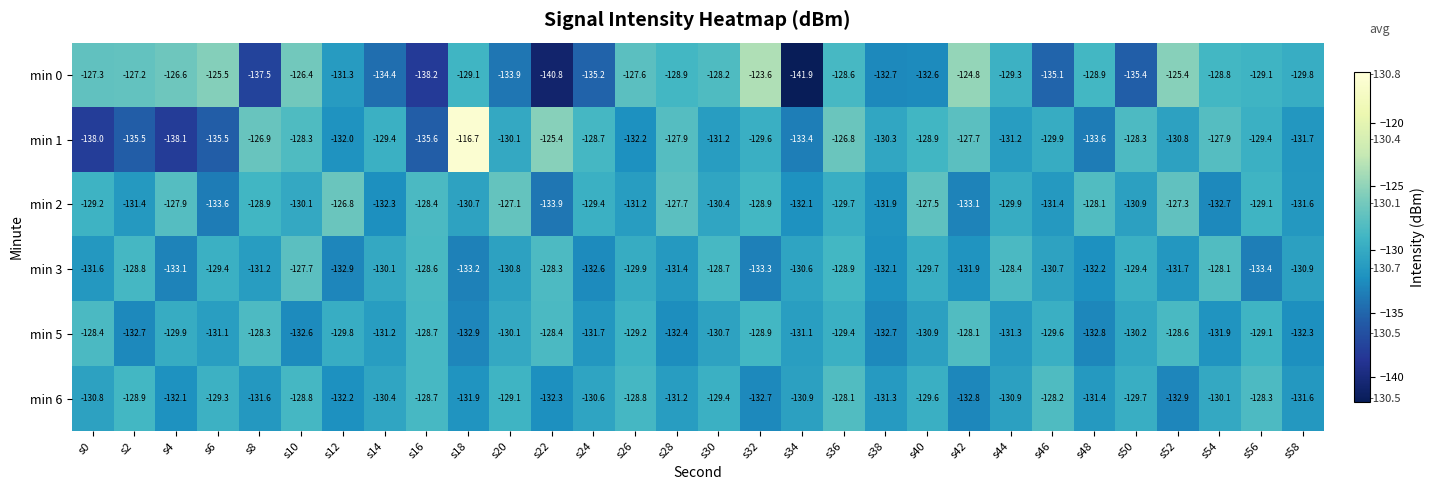

At s50, list the series in order from smallest to largest.

min 0, min 2, min 5, min 6, min 3, min 1